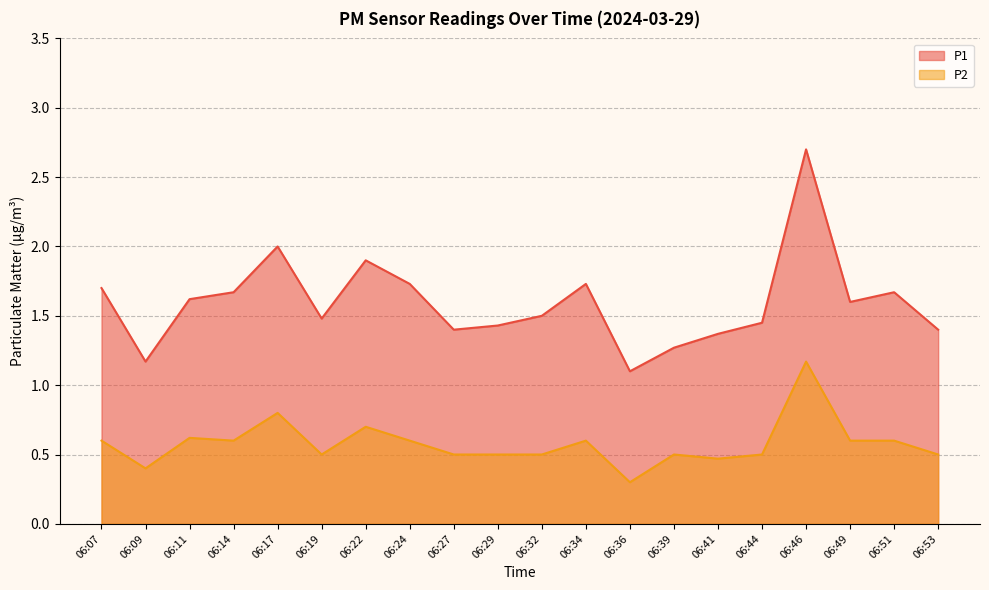

What is the value of the P1 point at the 6th from the left?

1.5